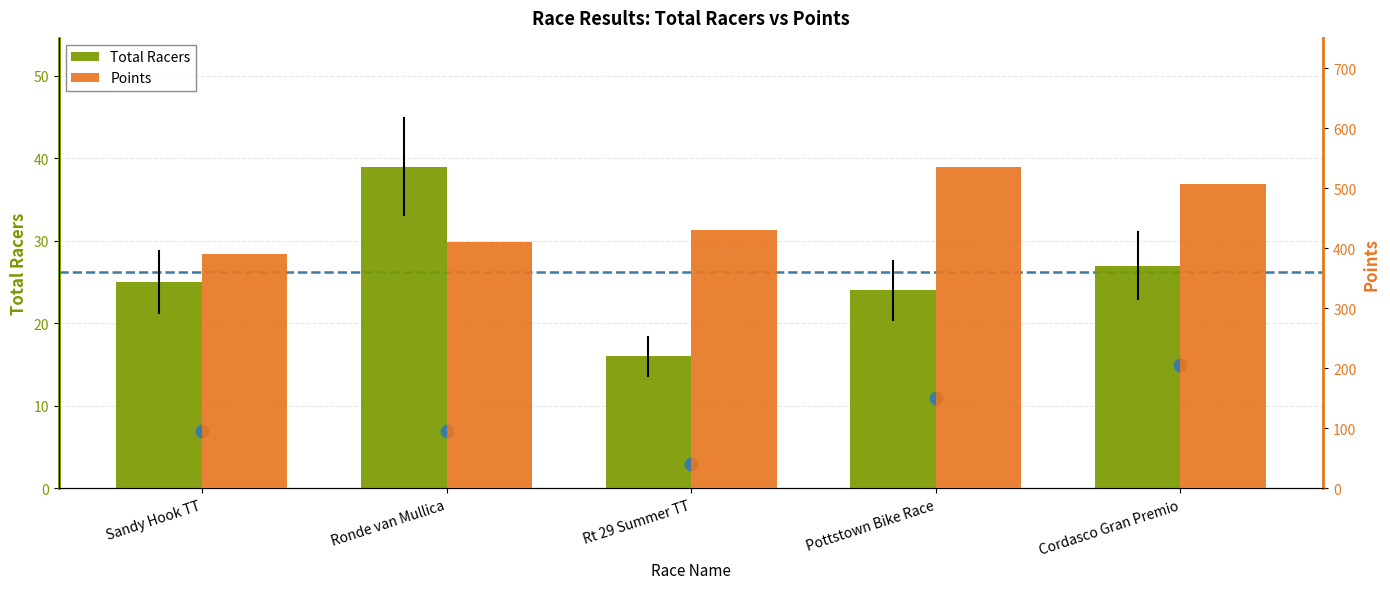

At how many categories does at least one series exceed 81?

5